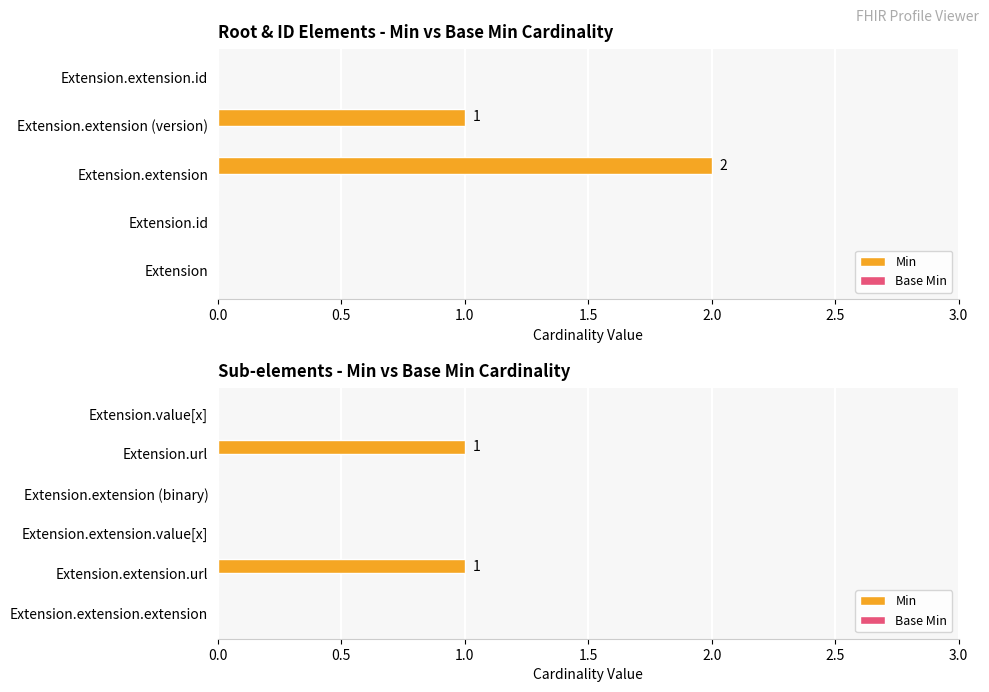

What are all the series names shown in the legend?

Min, Base Min